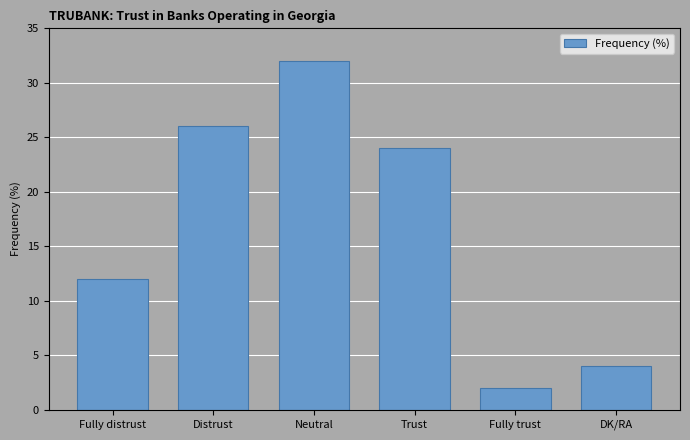

Is it true that the value at DK/RA is 1?

False